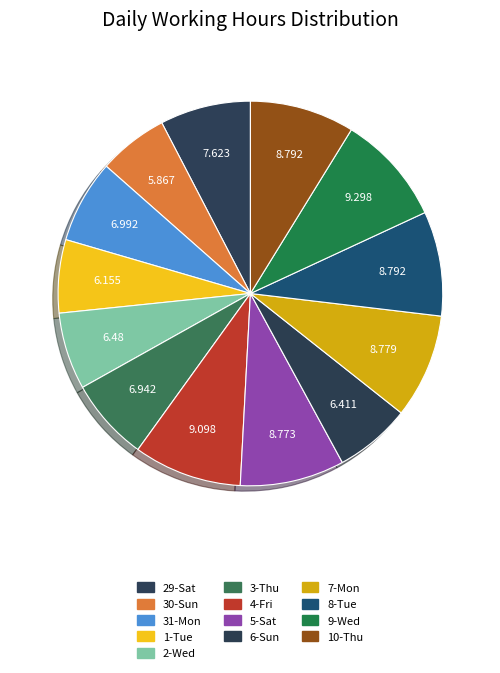

Count the number of slices in the pie.

13